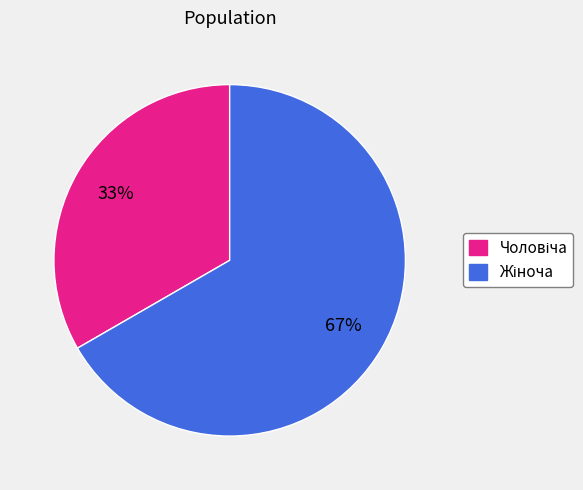

Count the number of slices in the pie.

2